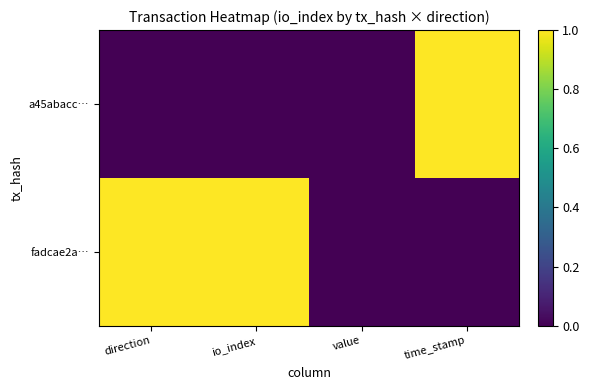

What is the maximum value shown in the chart?

1